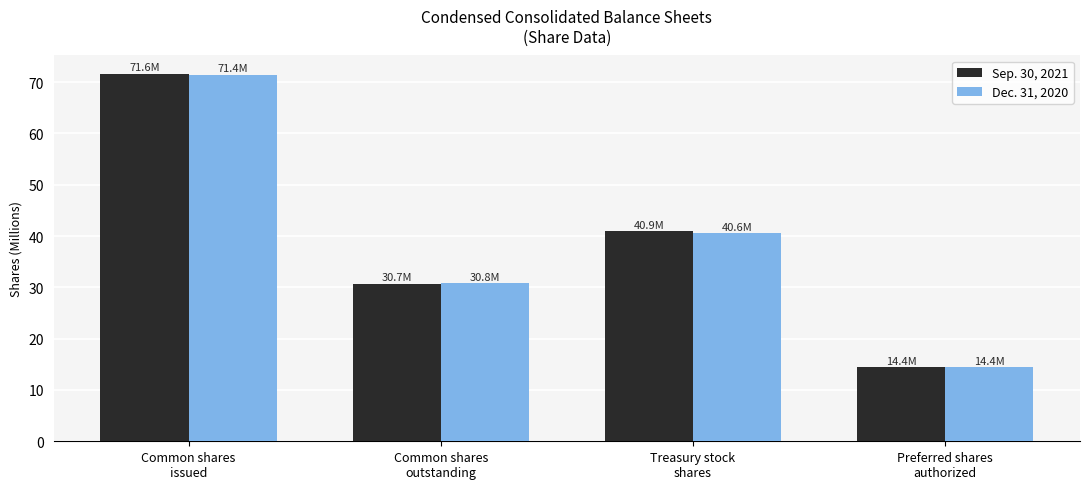

Reading left to right, what are all the values shown in this chart?

Sep. 30, 2021: 71.6	30.7	40.9	14.4
Dec. 31, 2020: 71.4	30.8	40.6	14.4